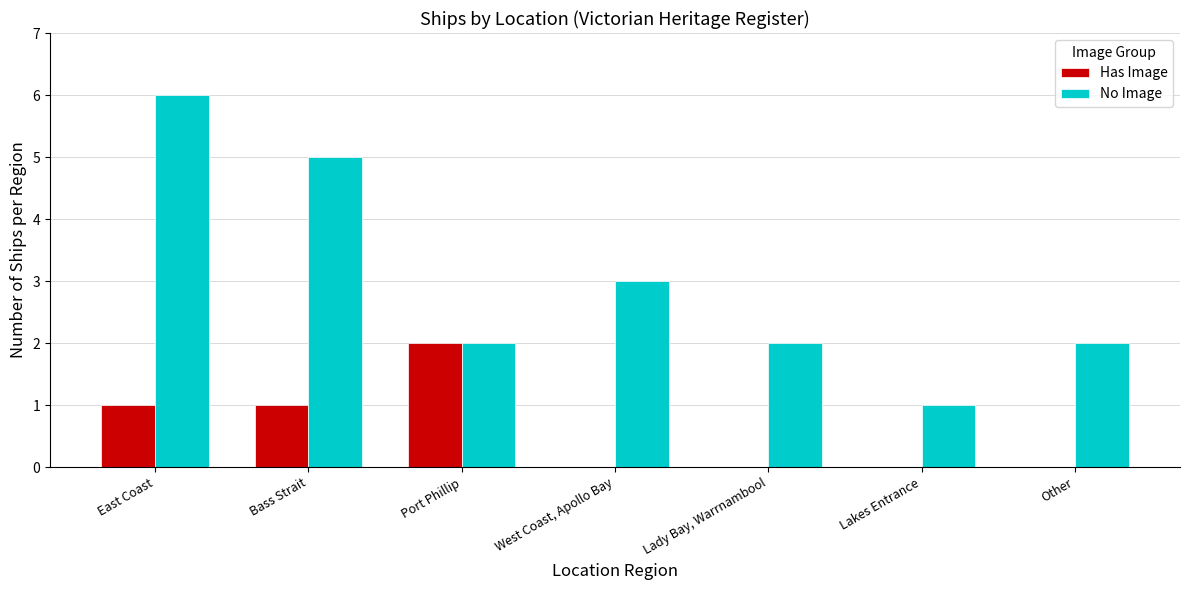

Which series has the largest range (max minus min)?

No Image